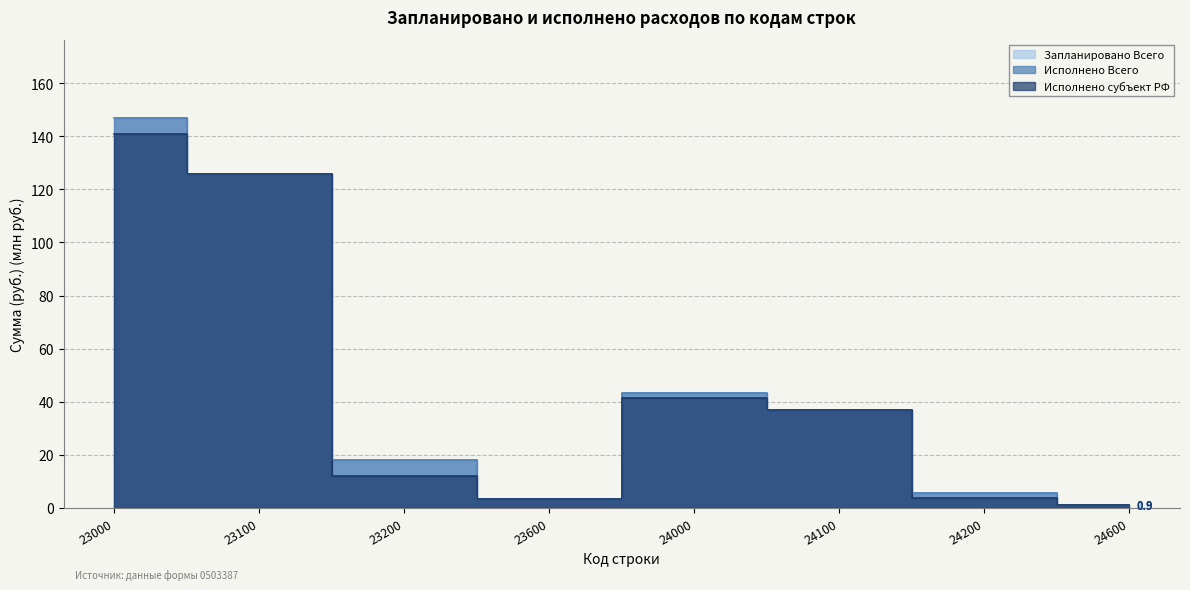

What is the highest value of the Исполнено субъект РФ series?

140.7